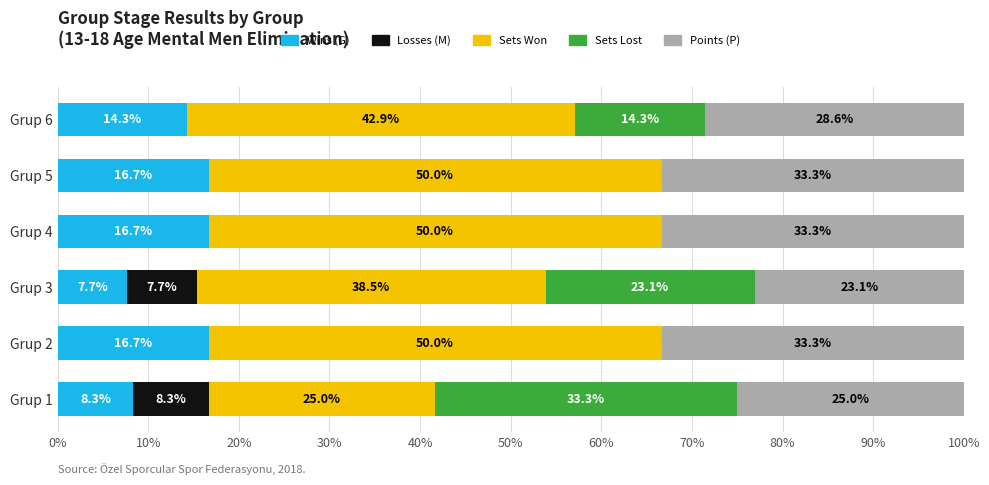

What is the sum of the Wins (G) values at Grup 5 and Grup 6?

31.0